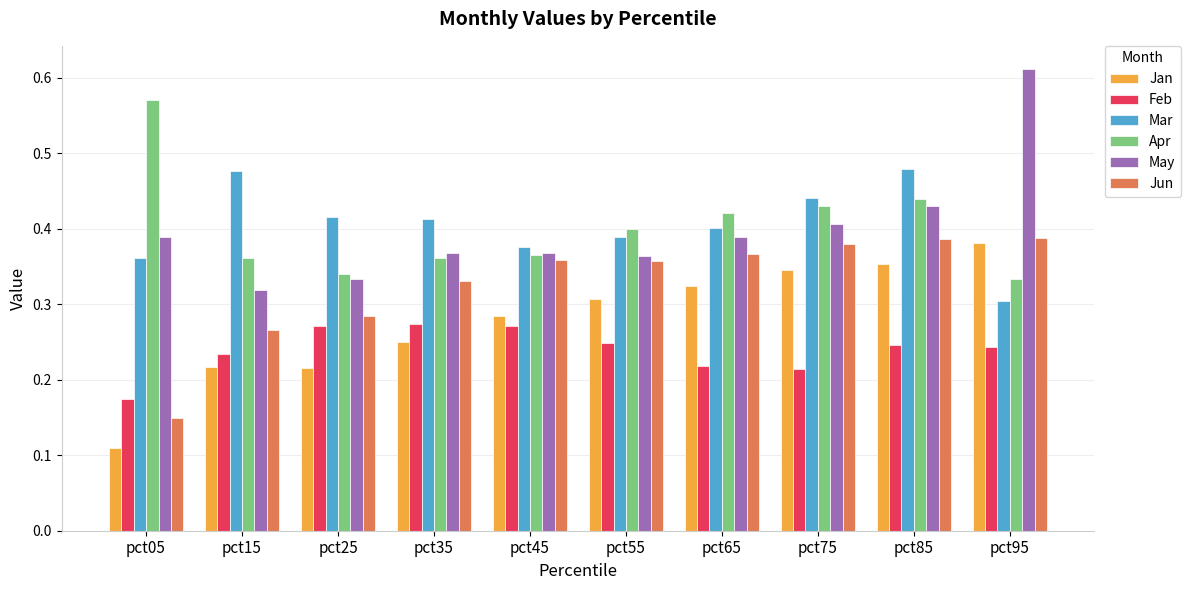

Does the chart contain any negative values?

No